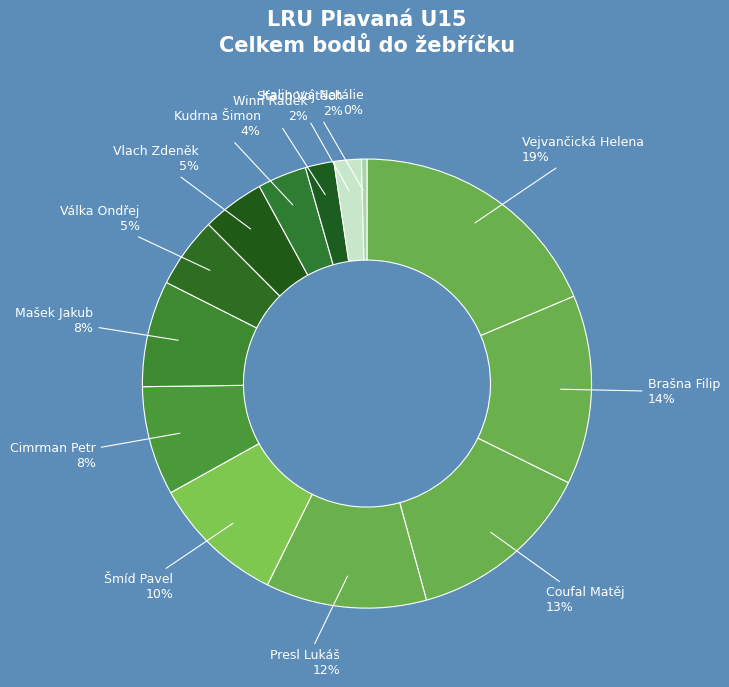

How many slices are in this pie chart?

13